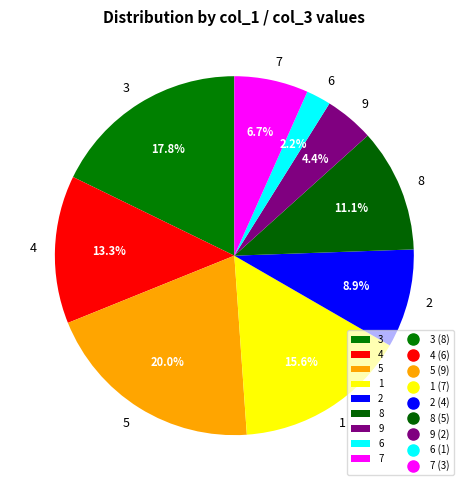

To the nearest percent, what is the combined percentage of 3 and 1?

33%